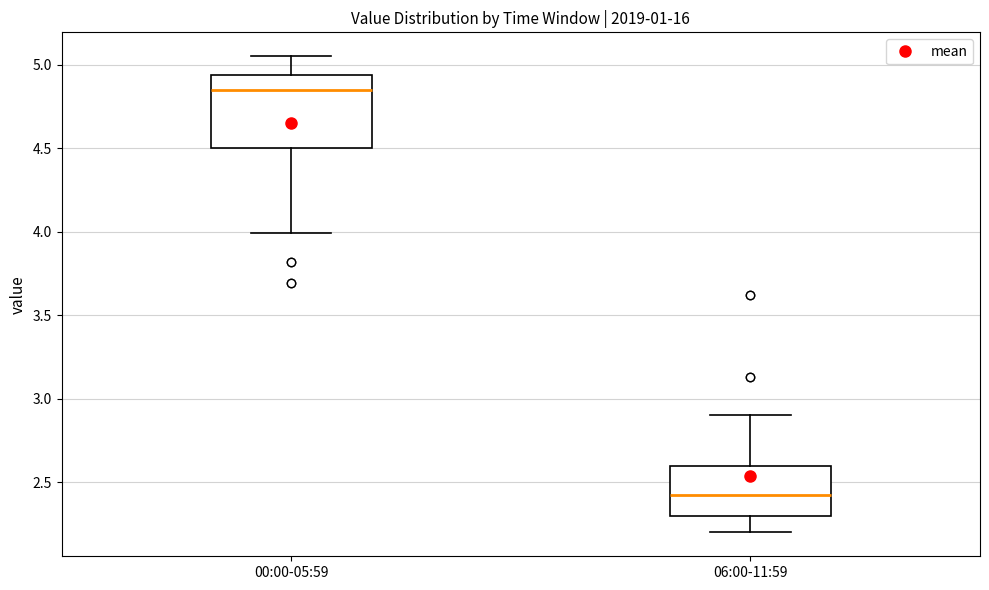

Where is the upper edge of the box for 06:00-11:59 on the y-axis? The values are not printed on the chart, so give them approximately, as read against the axis.

2.60